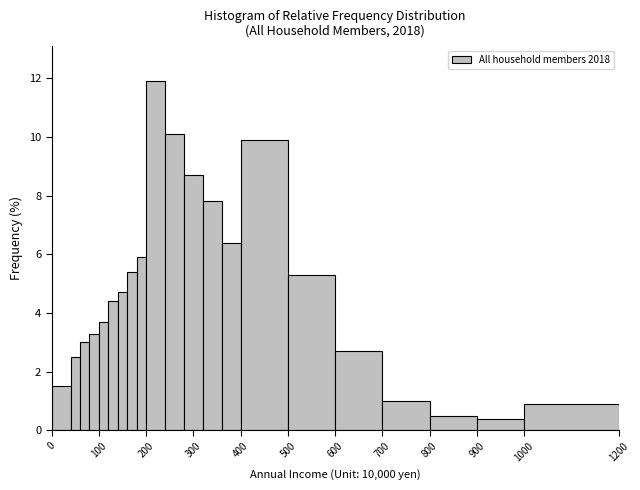

Read against the x-axis, roughly where is the centre of the tallest bar?

220